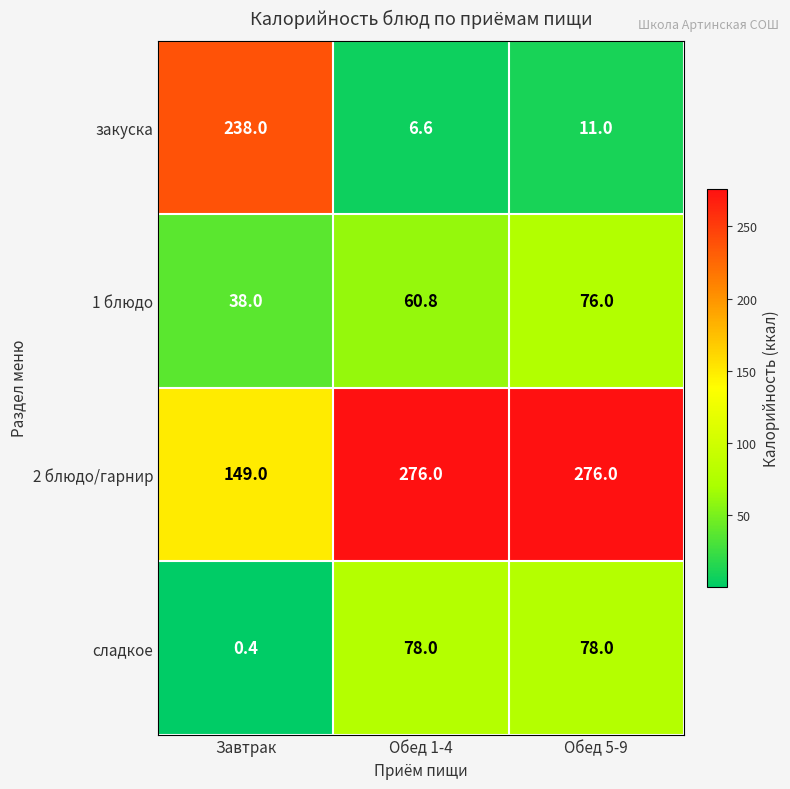

The value of 2 блюдо/гарнир at Обед 5-9 is 276.0. True or false?

True